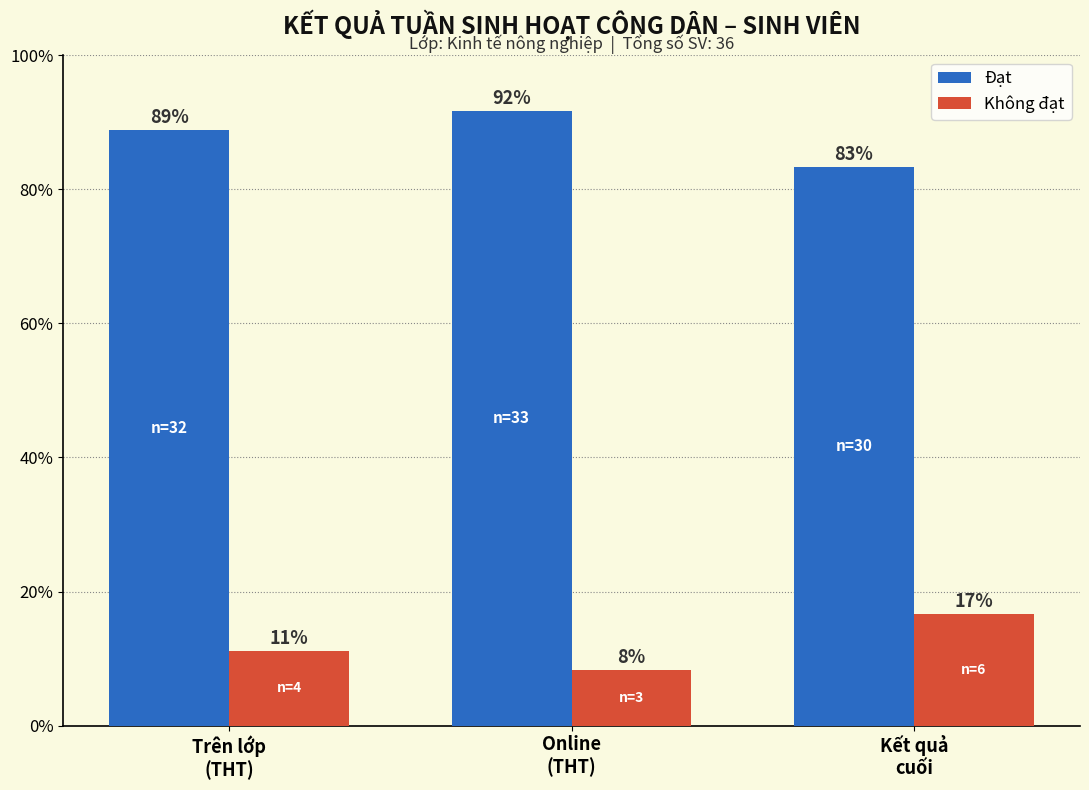

At how many categories does at least one series exceed 28?

3